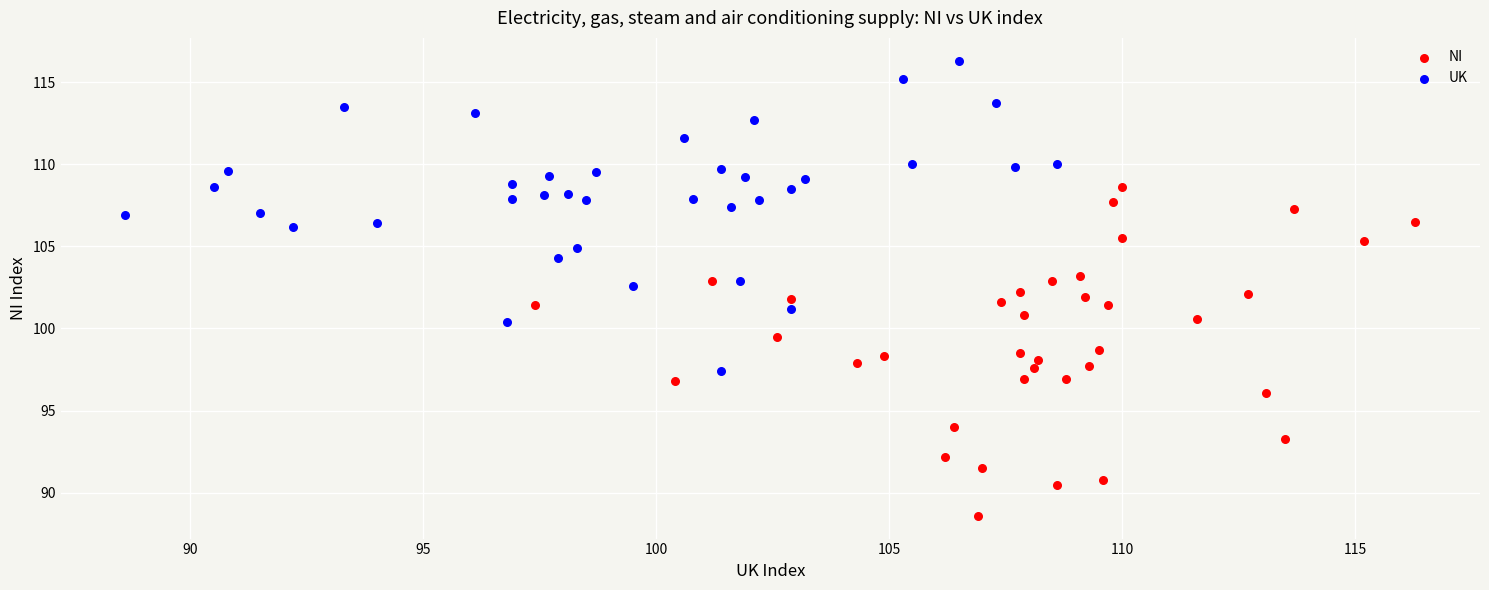

Which series contains the lowest Y value?

NI